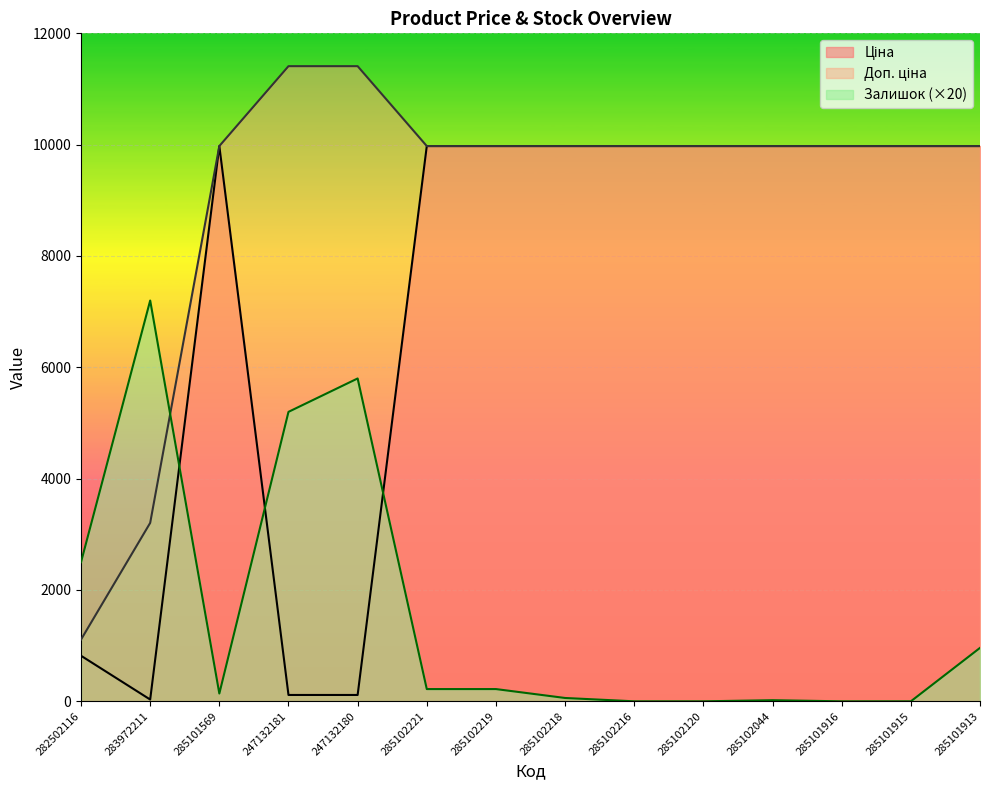

How many times do Доп. ціна and Залишок cross each other?

1